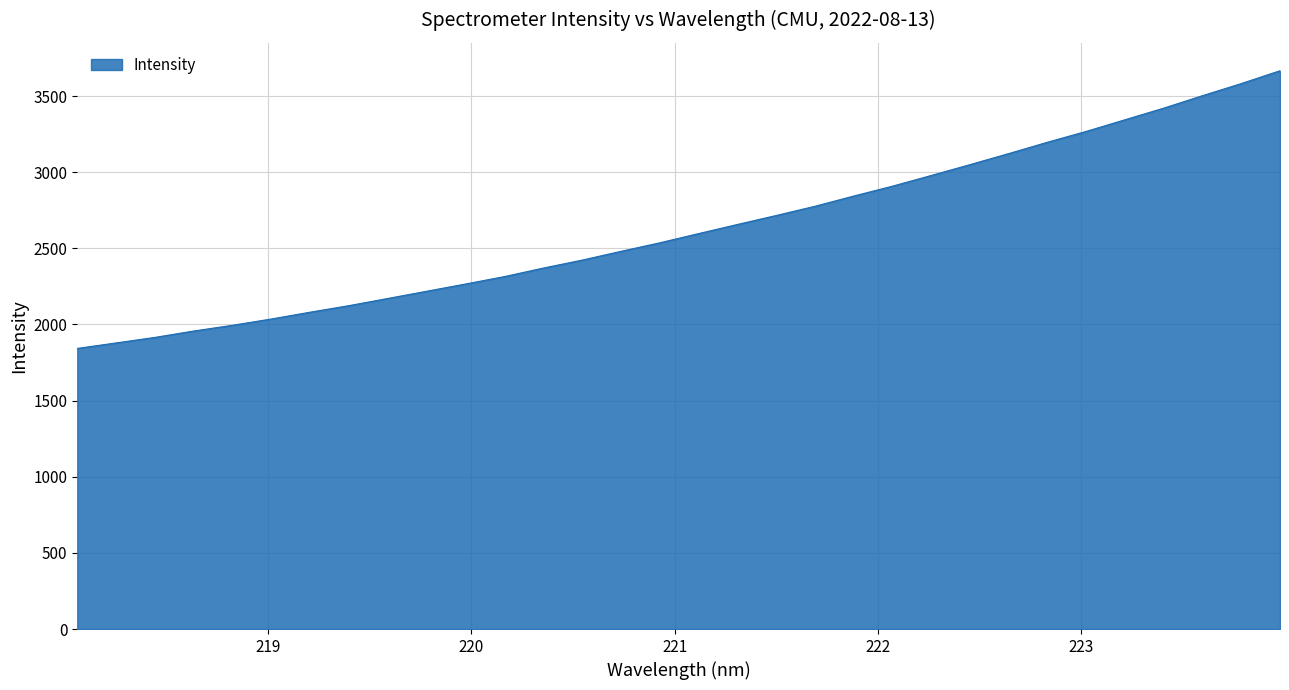

What is the maximum value shown in the chart?

3666.0